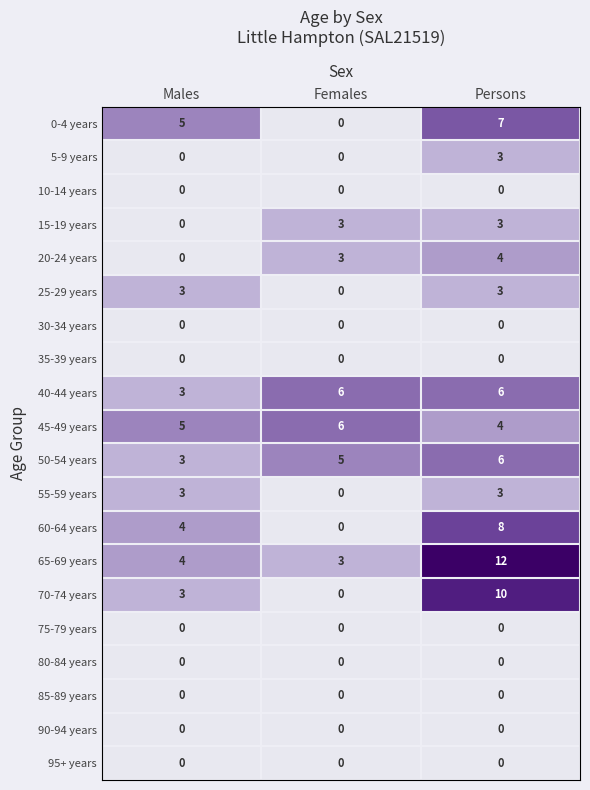

Which series has the largest total across all categories?

65-69 years